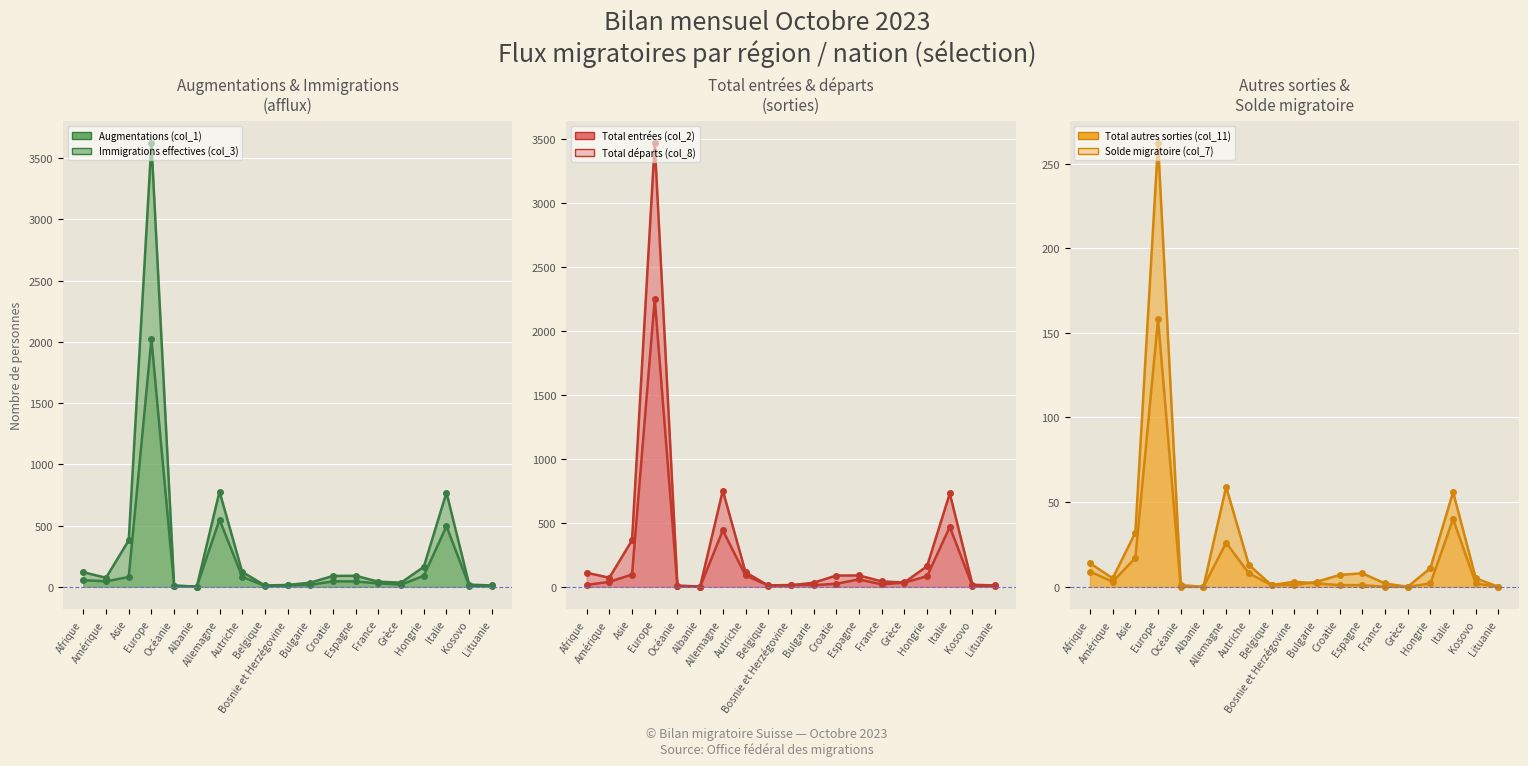

What is the difference between the highest and lowest values at Amérique?

71